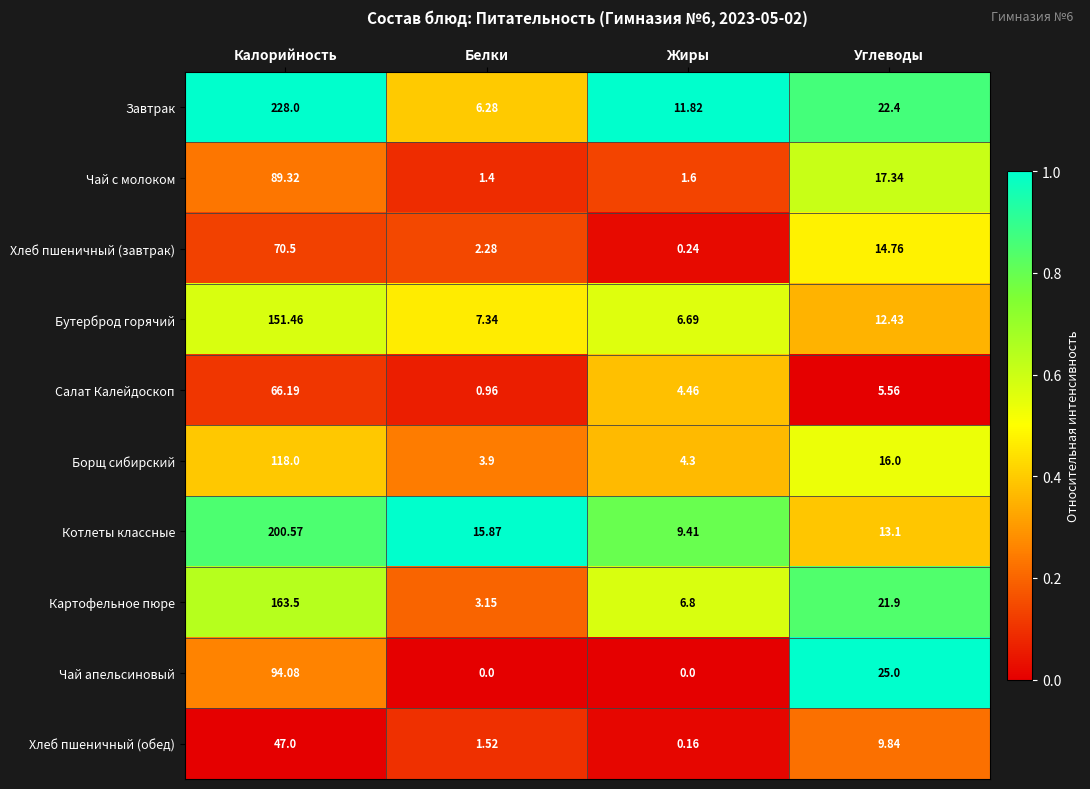

List the series in order of their peak value, highest first.

Завтрак, Котлеты классные, Картофельное пюре, Бутерброд горячий, Борщ сибирский, Чай апельсиновый, Чай с молоком, Хлеб пшеничный (завтрак), Салат Калейдоскоп, Хлеб пшеничный (обед)